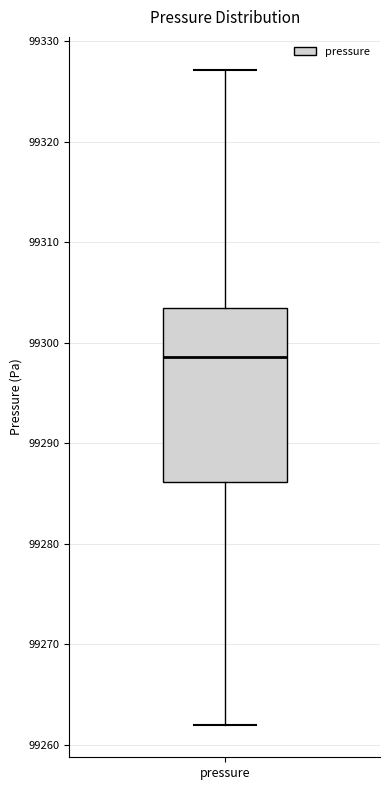

Where is the upper edge of the box for pressure on the y-axis? The values are not printed on the chart, so give them approximately, as read against the axis.

99303